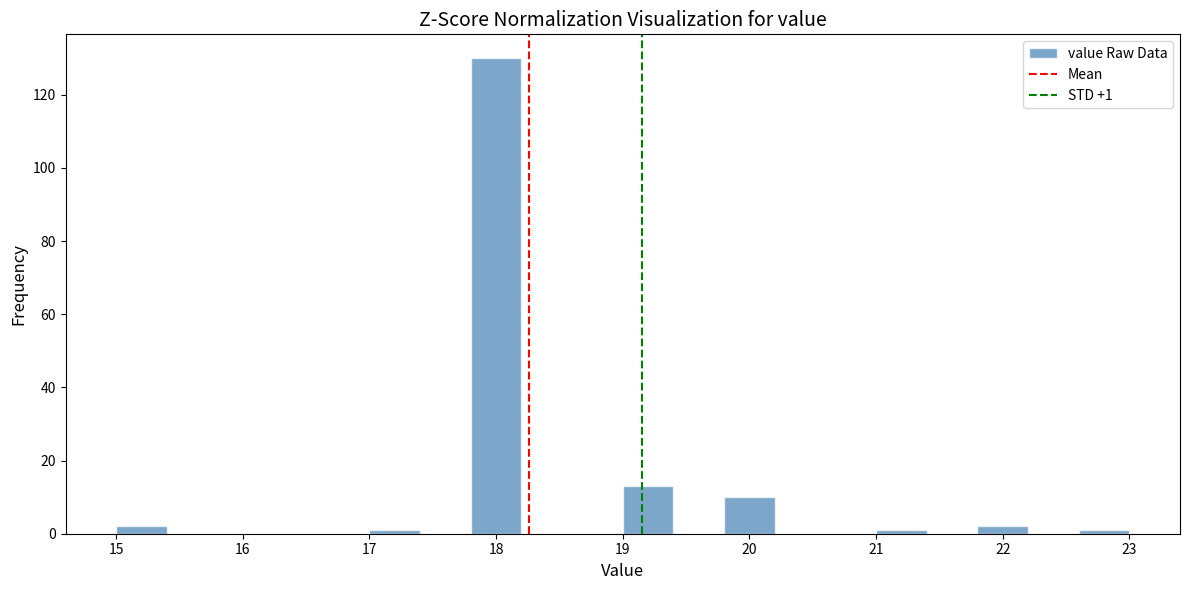

Which range on the x-axis has the tallest bar?

17.8 to 18.2